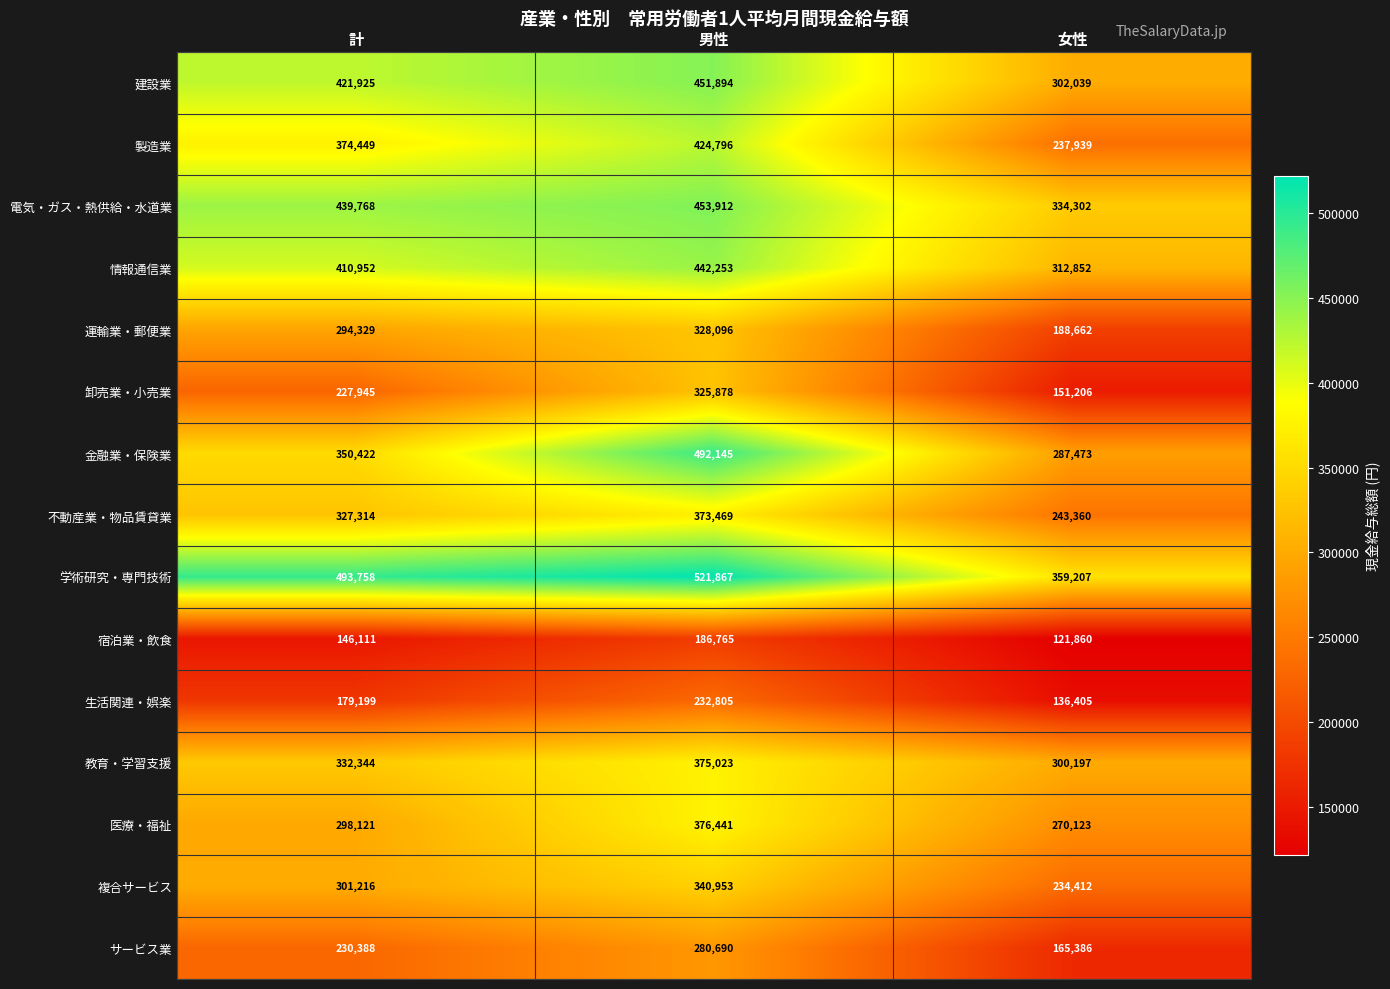

At which label does 情報通信業 reach its peak?

男性